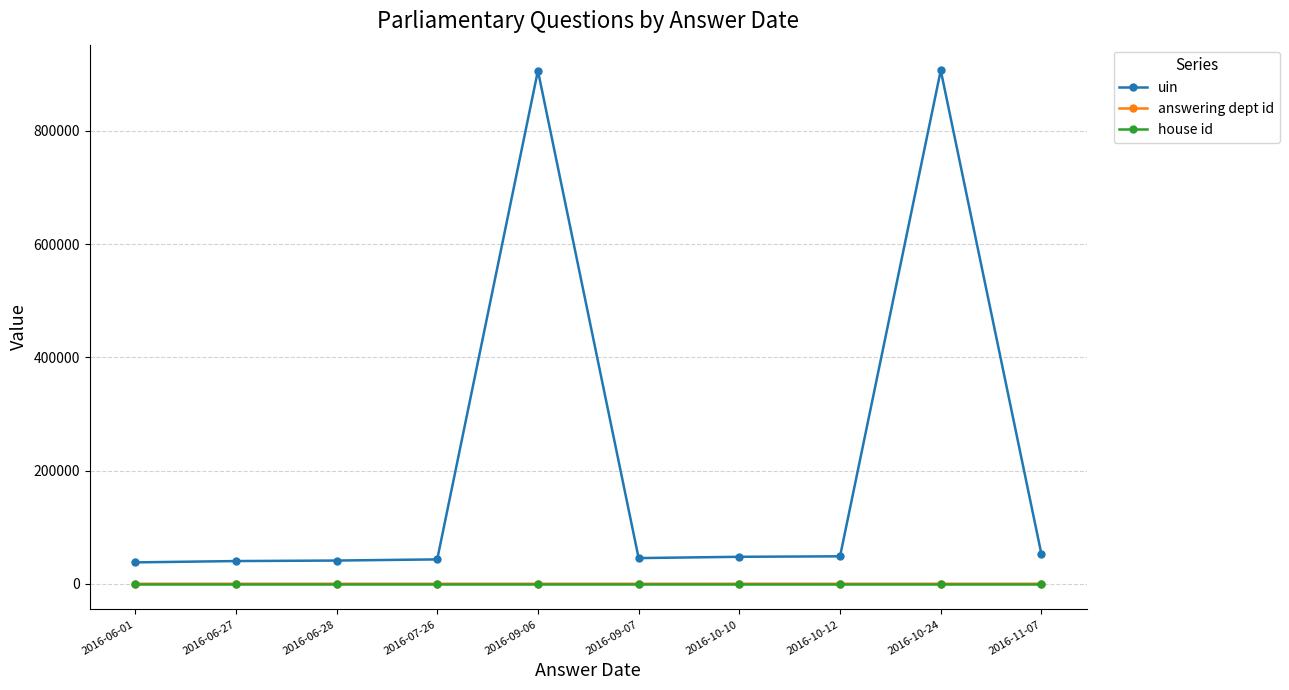

True or false: answering dept id has more than 1 points higher than both neighbors.

True